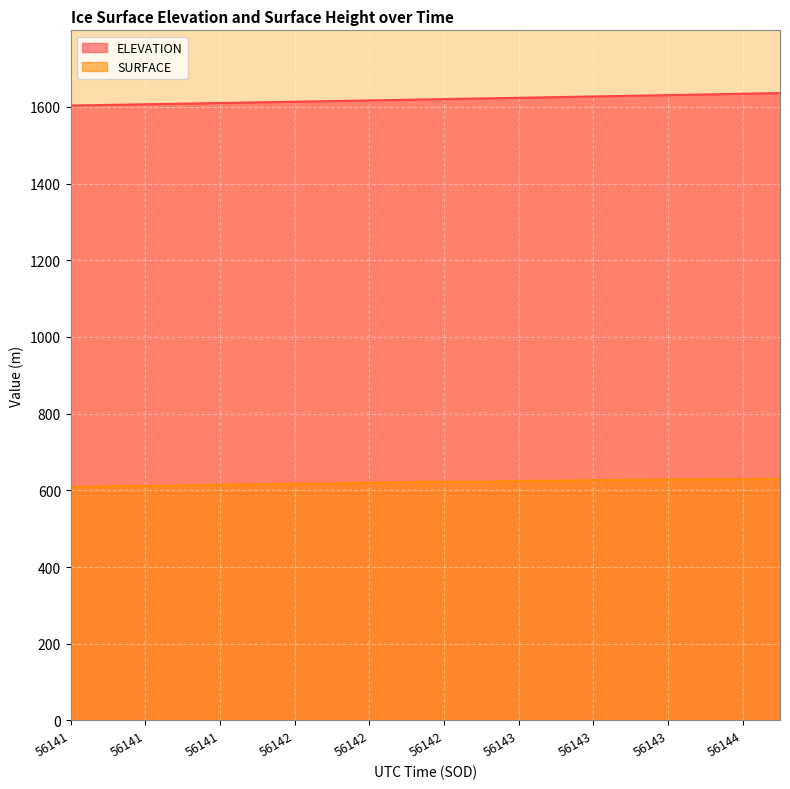

The ELEVATION series shows 2660.2 at 56141.5581. True or false?

False